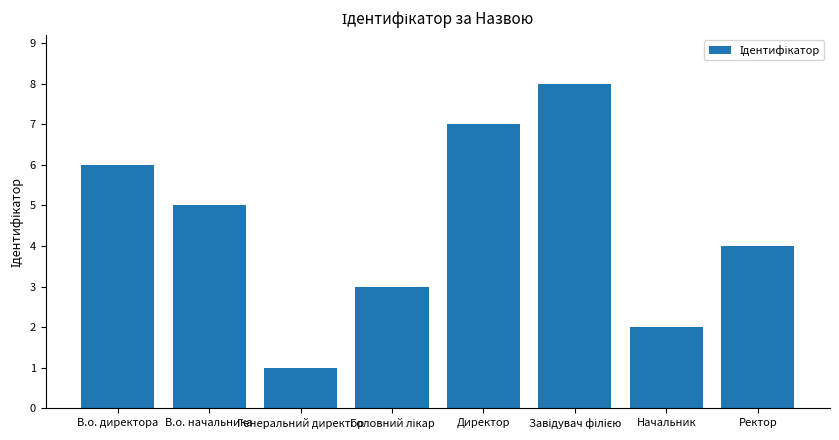

How many data points are less than 5?

4